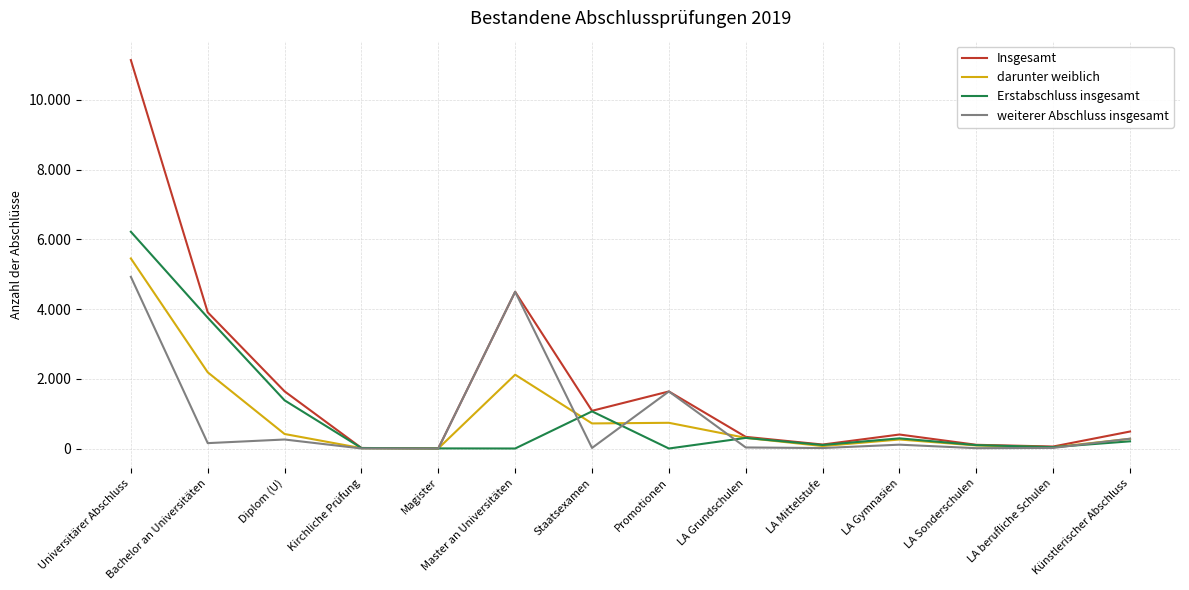

What are all the series names shown in the legend?

Insgesamt, darunter weiblich, Erstabschluss insgesamt, weiterer Abschluss insgesamt